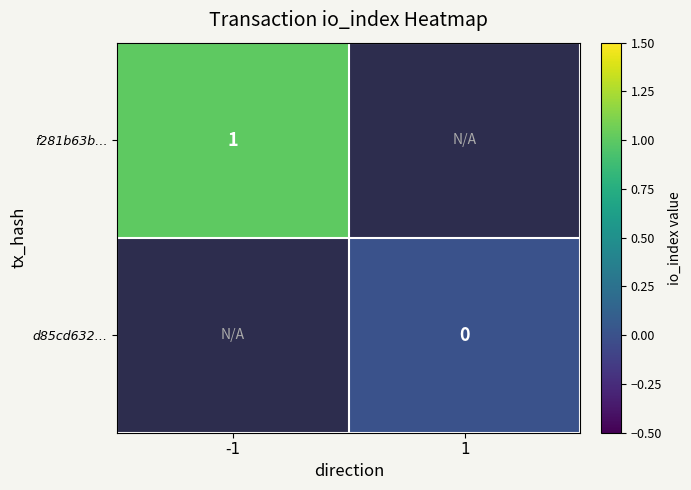

Is the value of d85cd632… at 1 greater than the value of f281b63b… at -1?

No